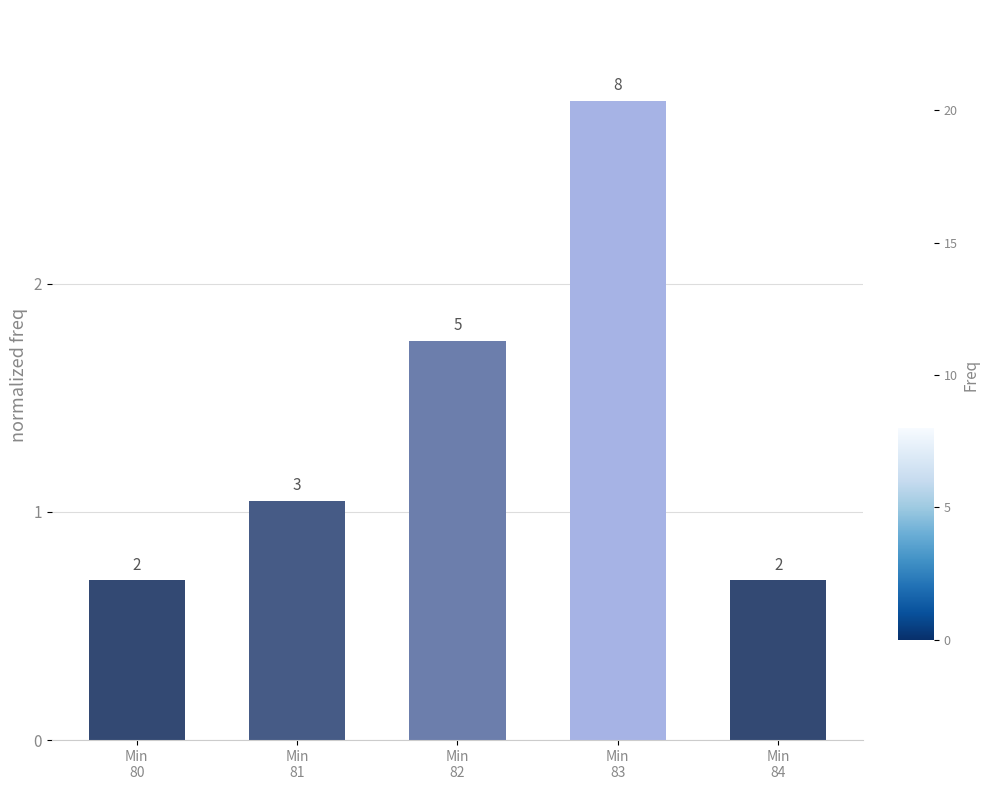

How many bars are there in total?

5